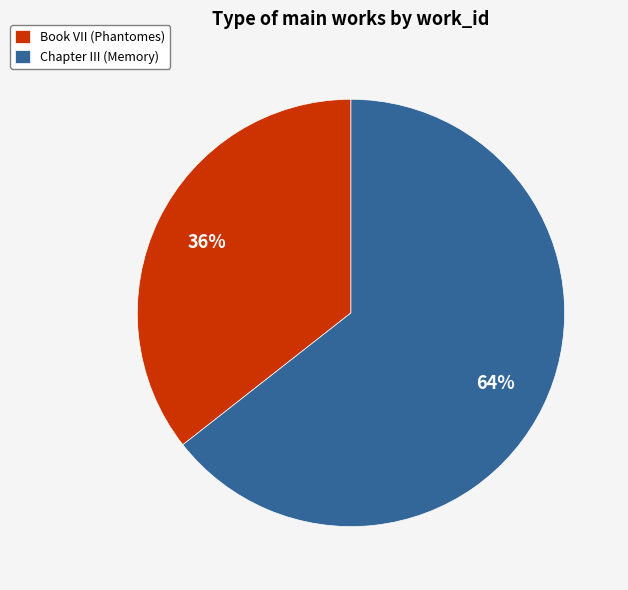

Between Book VII (Phantomes) and Chapter III (Memory), which is larger?

Chapter III (Memory)